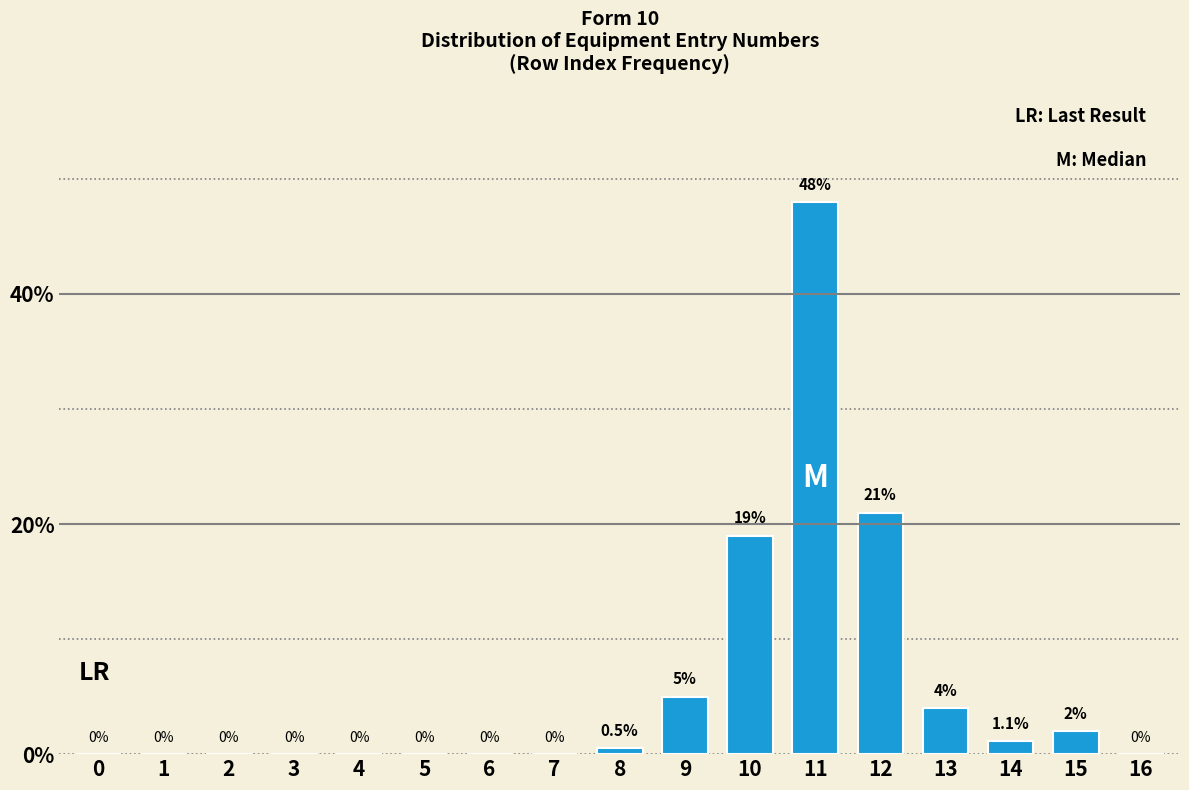

Reading left to right, extract all data points from this chart.

0=0.0	1=0.0	2=0.0	3=0.0	4=0.0	5=0.0	6=0.0	7=0.0	8=0.5	9=5.0	10=19.0	11=48.0	12=21.0	13=4.0	14=1.1	15=2.0	16=0.0